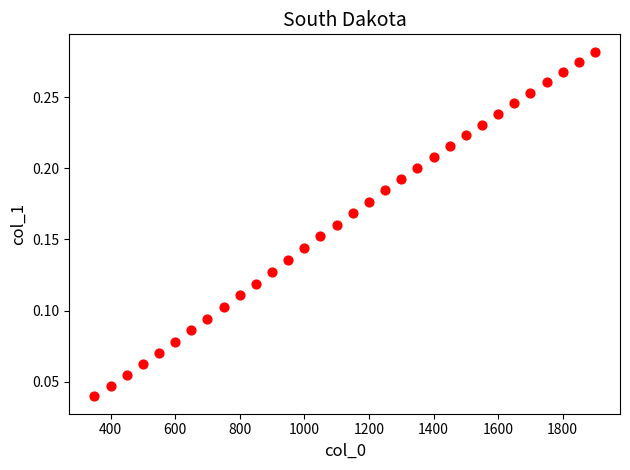

What is the range of X values (max minus min)?

1550.0